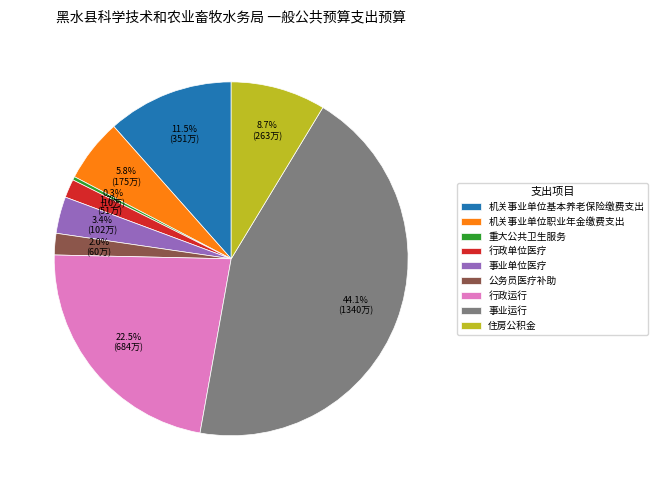

What percentage is NOT represented by 公务员医疗补助?

98.0%